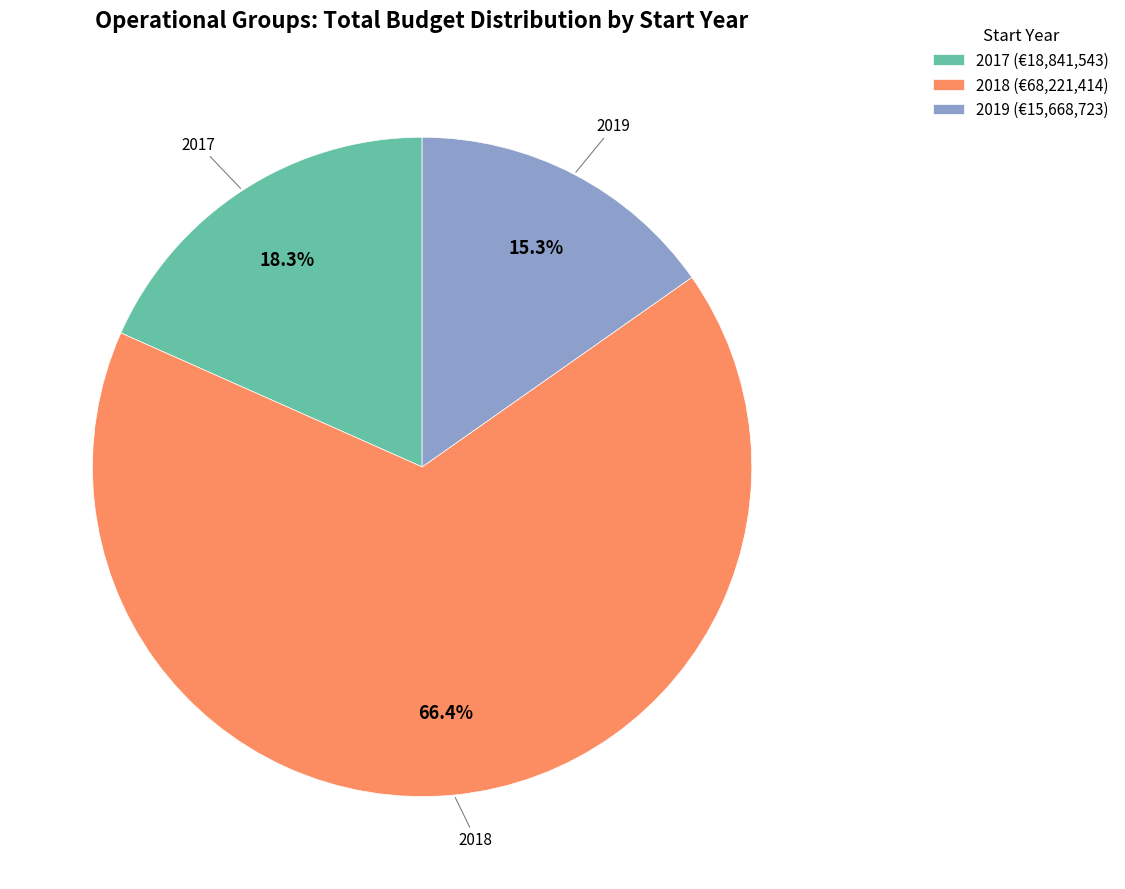

Between 2019 (€15,668,723) and 2018 (€68,221,414), which is larger?

2018 (€68,221,414)